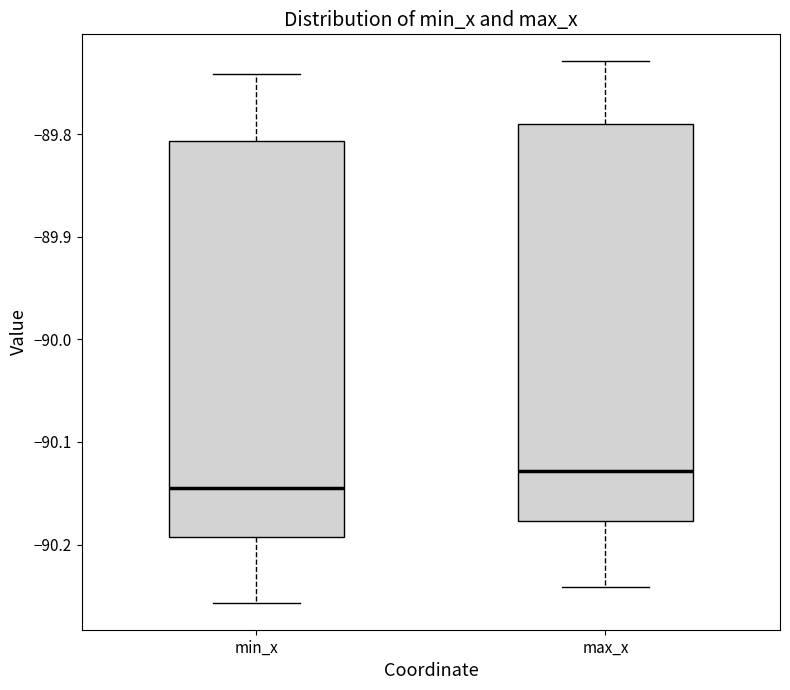

Reading left to right, read every box against the y-axis: the position of its median line, the range the box covers, and the ends of its whiskers. The values are not printed on the chart, so give them approximately, as read against the axis.

min_x: median -90.14, box -90.19 to -89.81, whiskers -90.26 to -89.74
max_x: median -90.13, box -90.18 to -89.79, whiskers -90.24 to -89.73